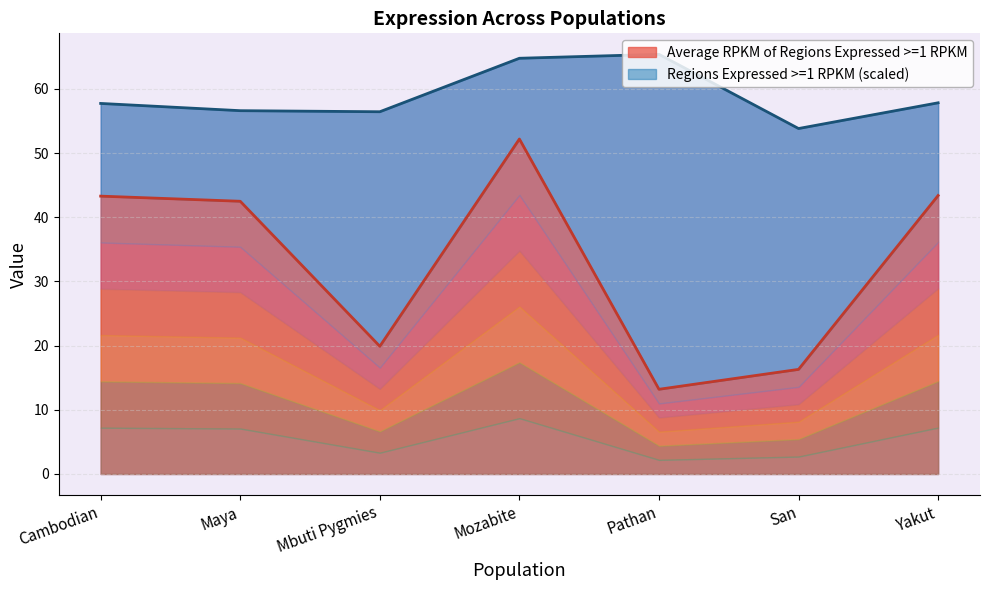

Reading left to right, transcribe all the data shown in this chart.

43.3	42.5	19.9	52.2	13.2	16.3	43.4